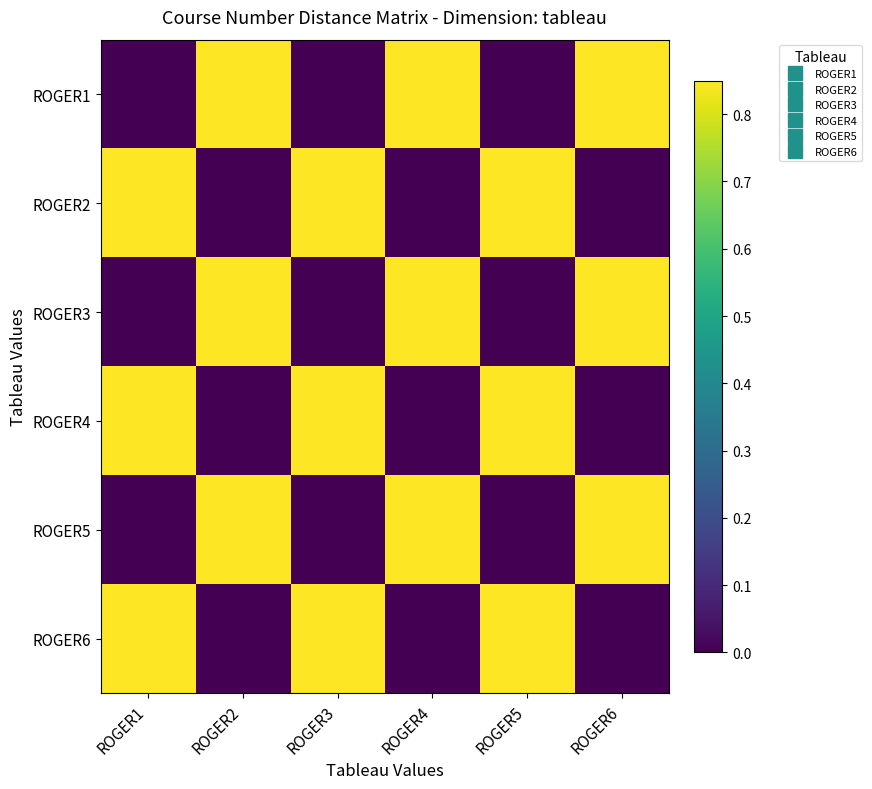

List the series in order of their peak value, lowest first.

ROGER1, ROGER2, ROGER3, ROGER4, ROGER5, ROGER6